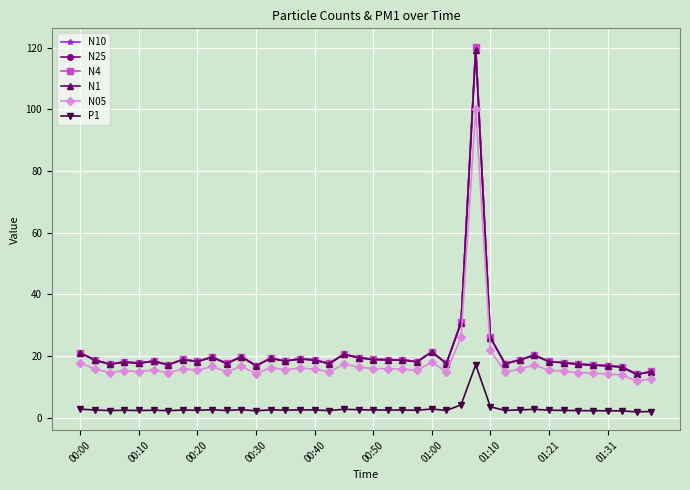

Which series has the largest range (max minus min)?

N10